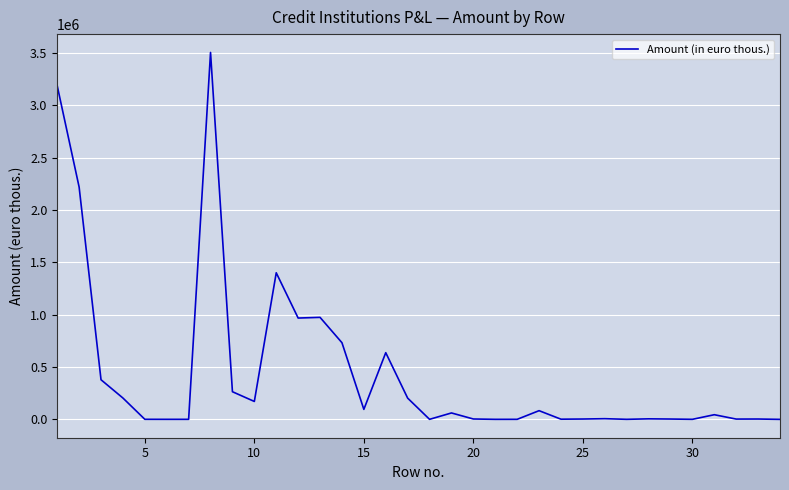

What is the average value?

445551